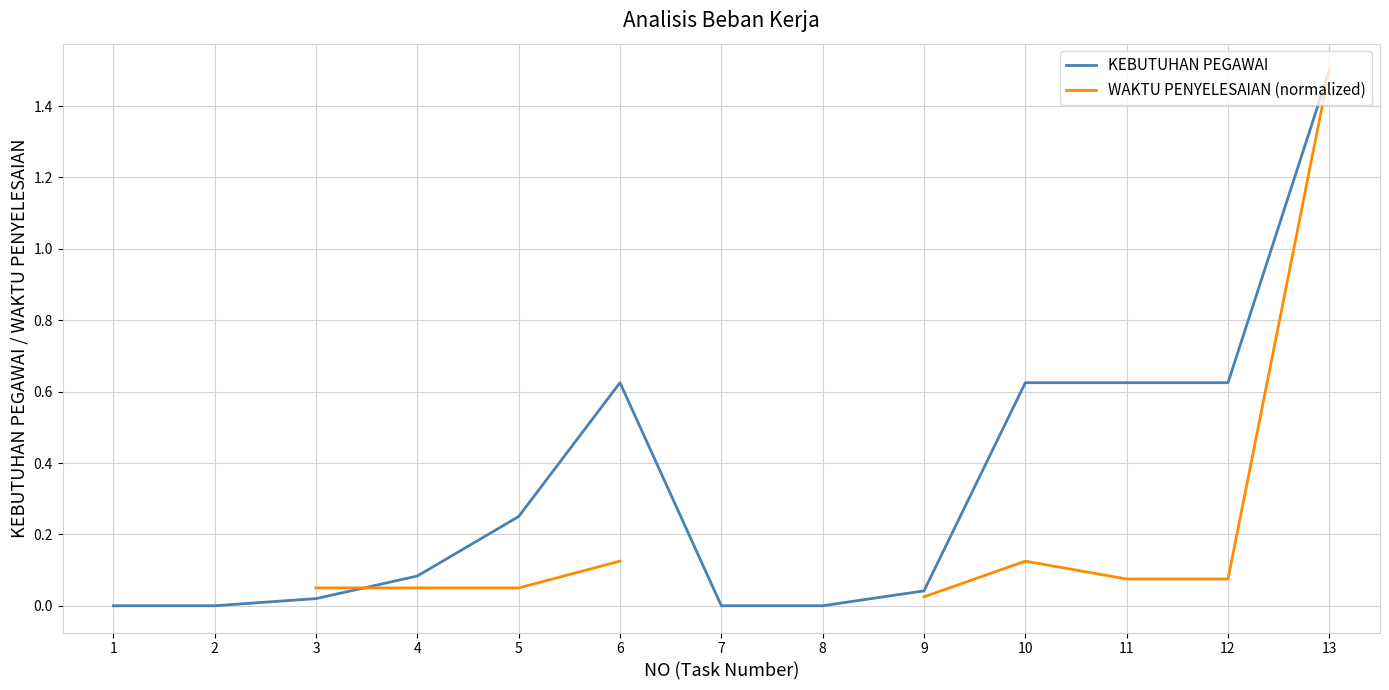

What is the difference between the KEBUTUHAN PEGAWAI values at 5 and 13?

1.2